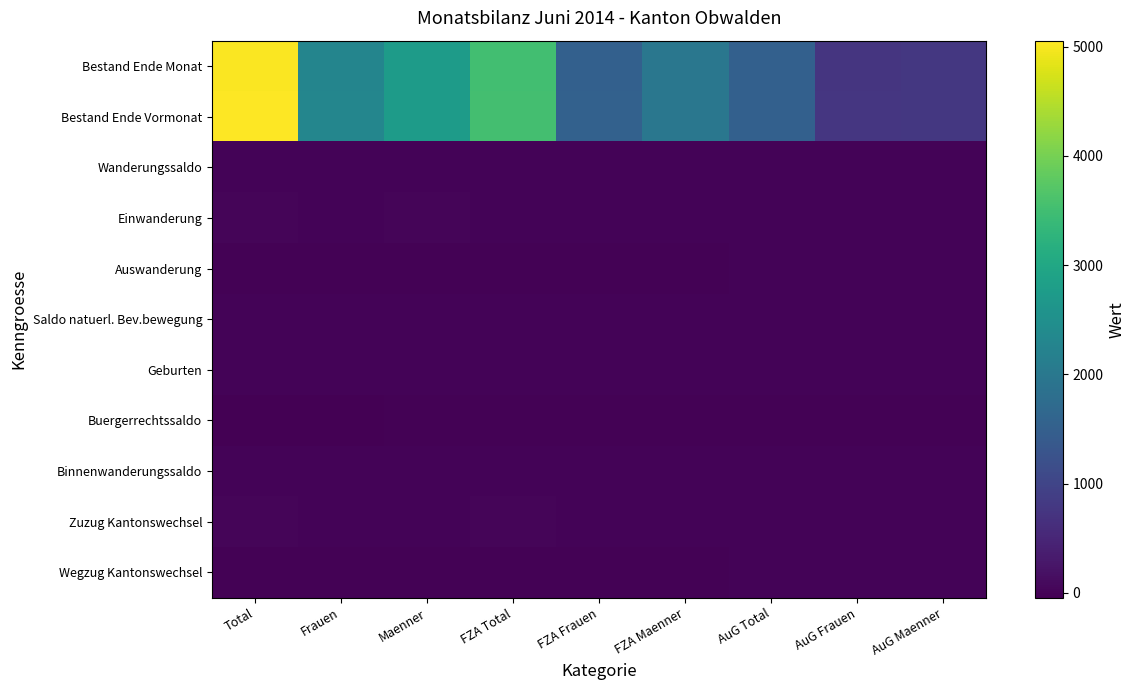

What is the difference between the highest and lowest values at Frauen?

2321